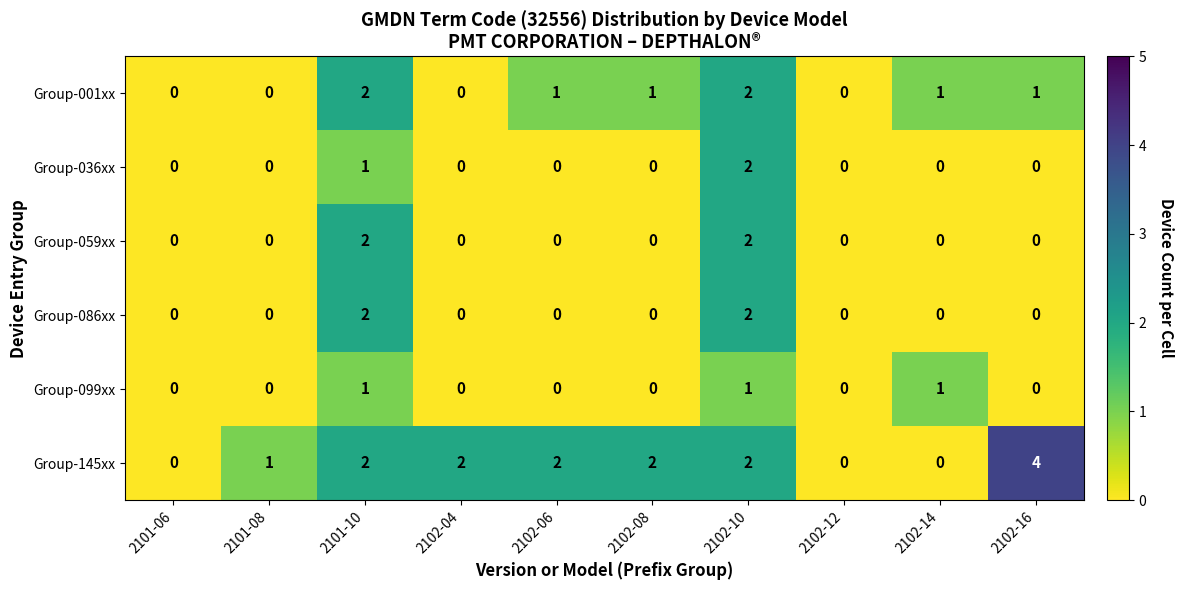

Which series has the widest spread of values?

Group-145xx